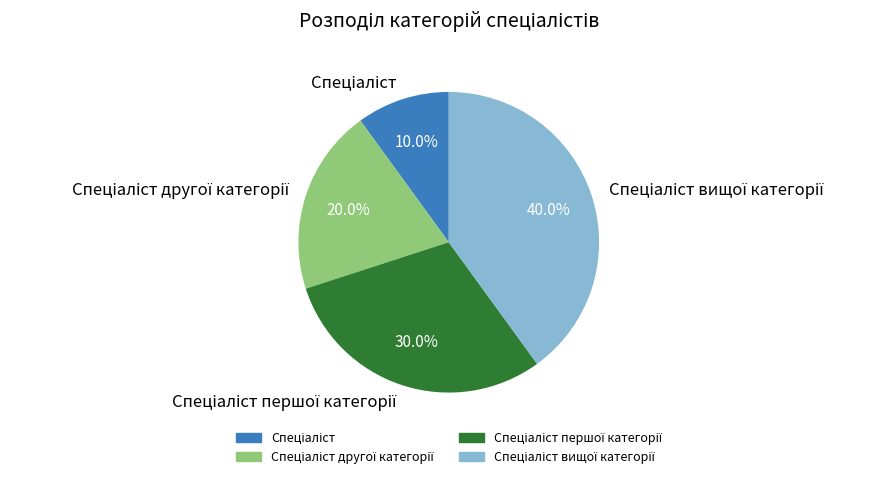

Is there a majority slice in this chart?

No